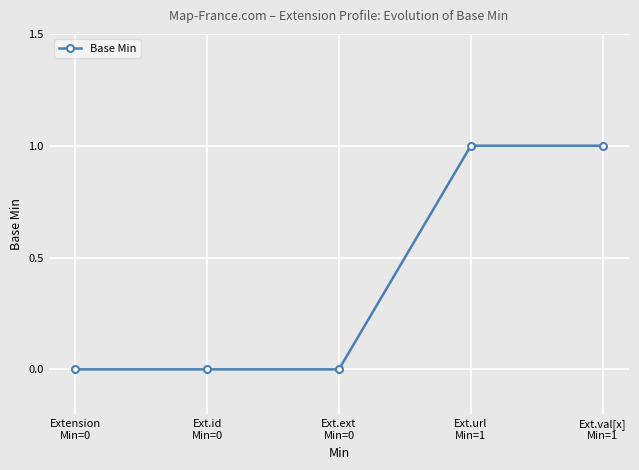

Is it true that the value at Ext.val[x]
Min=1 is 1?

True